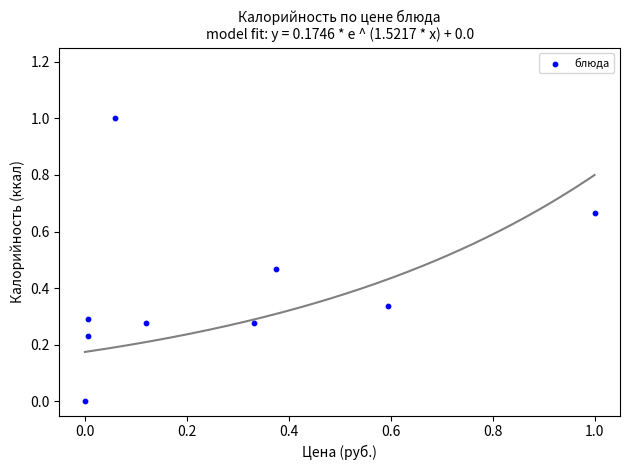

What is the average Y value?

0.4